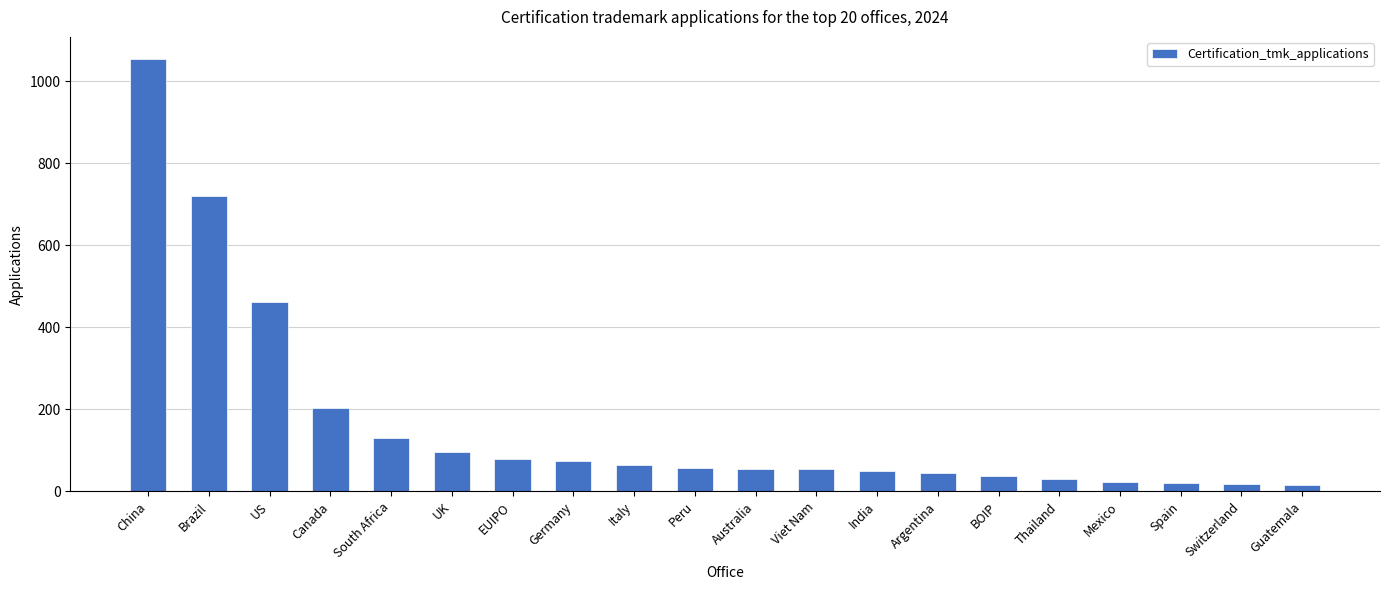

Are the bars horizontal?

No